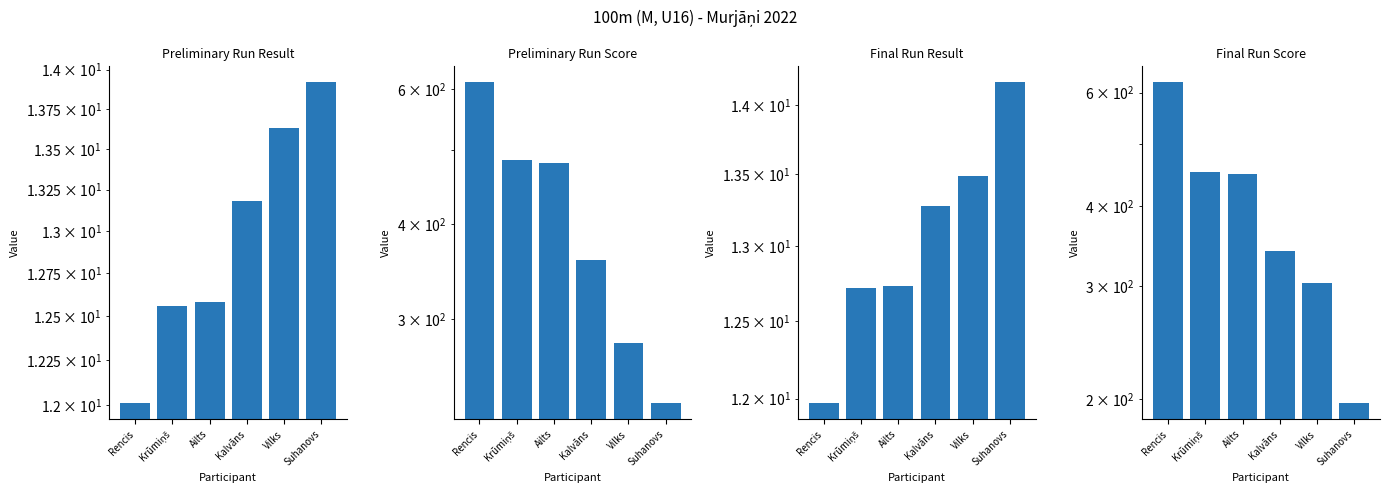

What is the value of the Preliminary Run Result bar at the 2nd from the left?

12.6